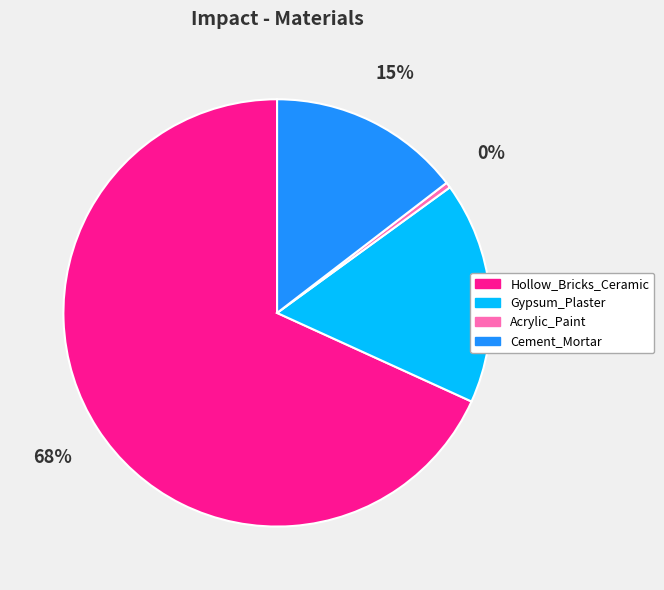

Is there a majority slice in this chart?

Yes